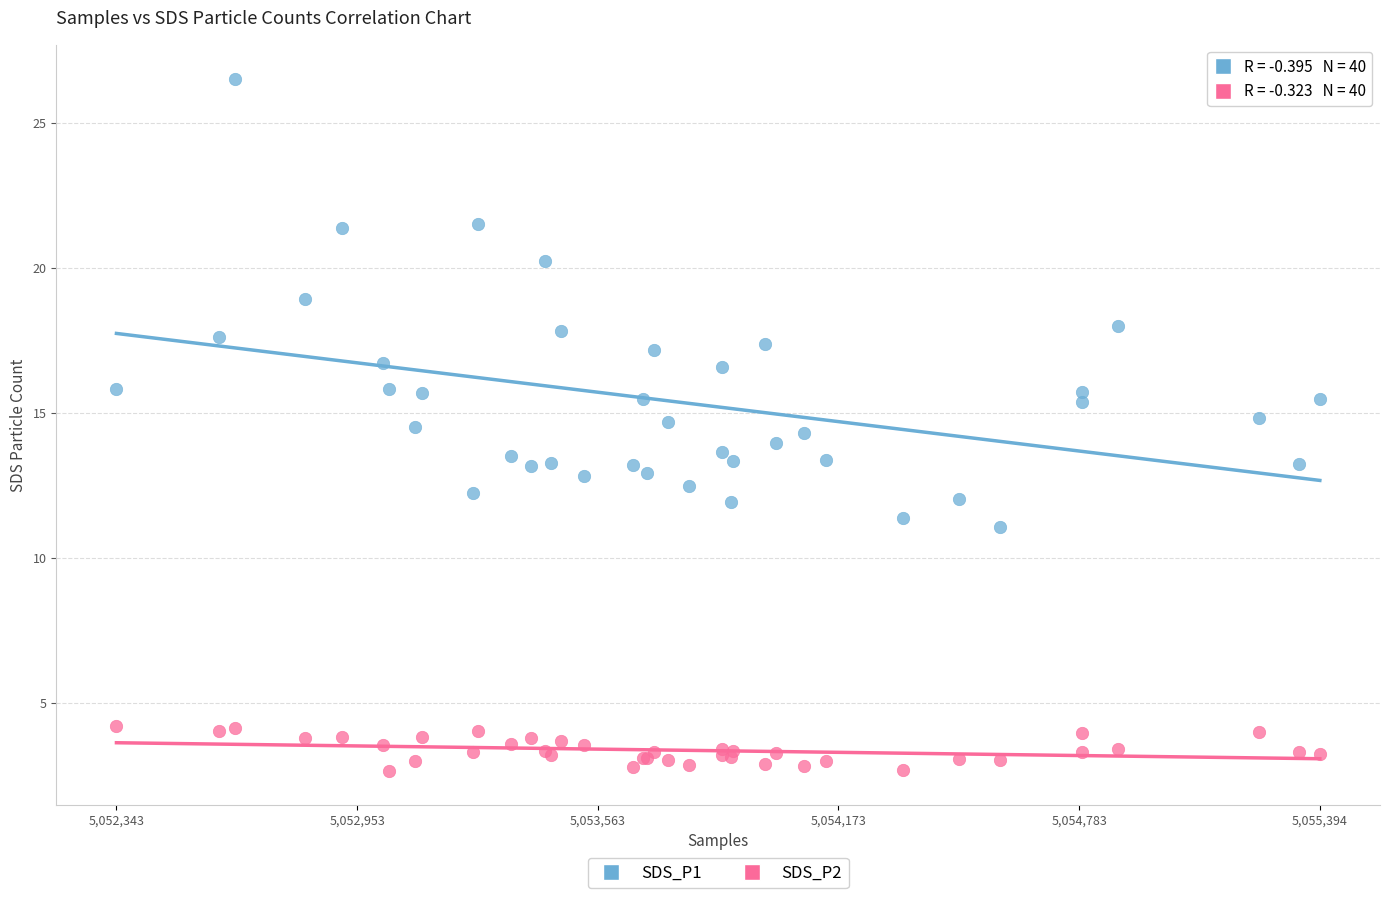

What is the X range (max minus min) for the scatter plot?

3051.0